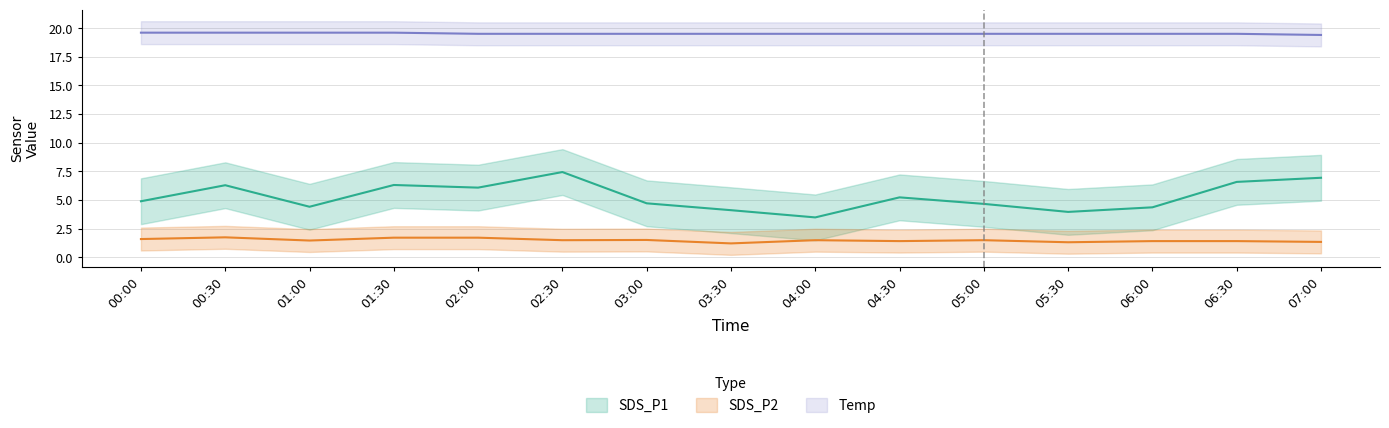

What is the minimum value for Temp?

19.4